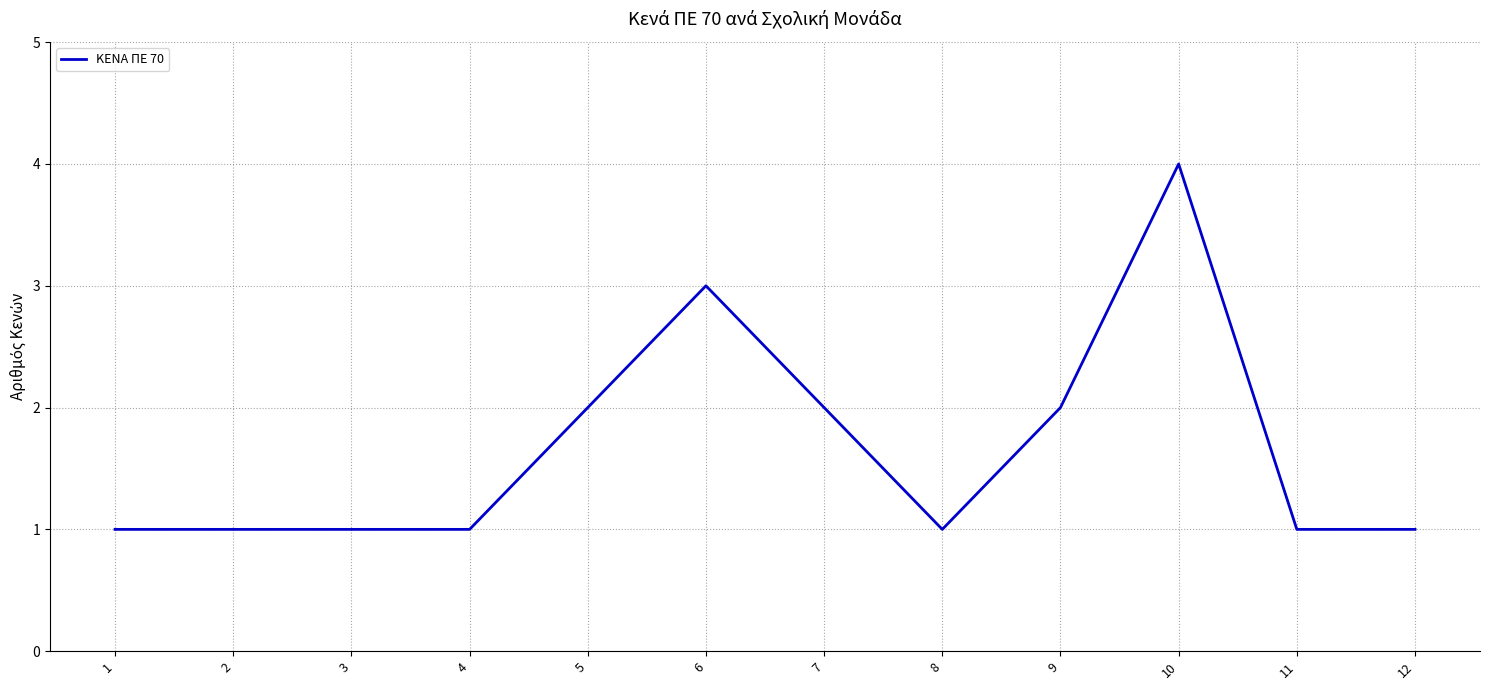

What is the greatest value displayed?

4